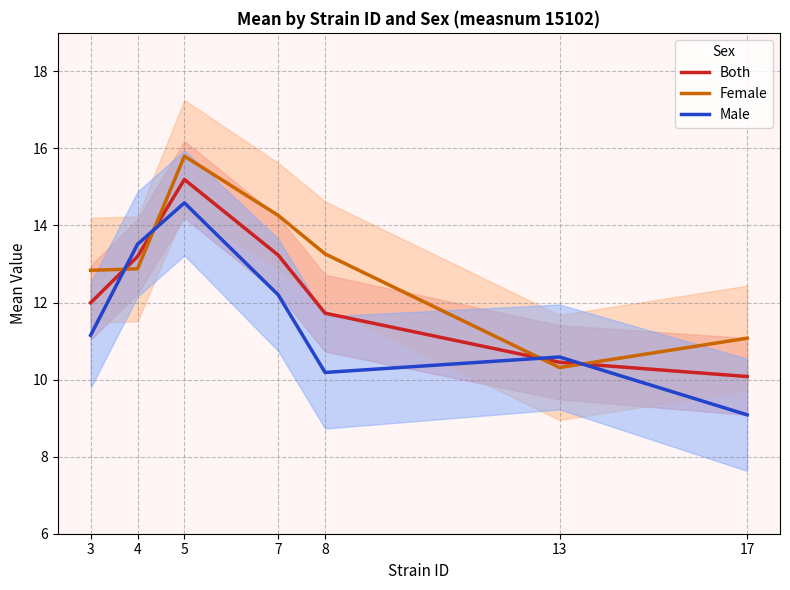

The value of Female at 4 is 12.9. True or false?

True